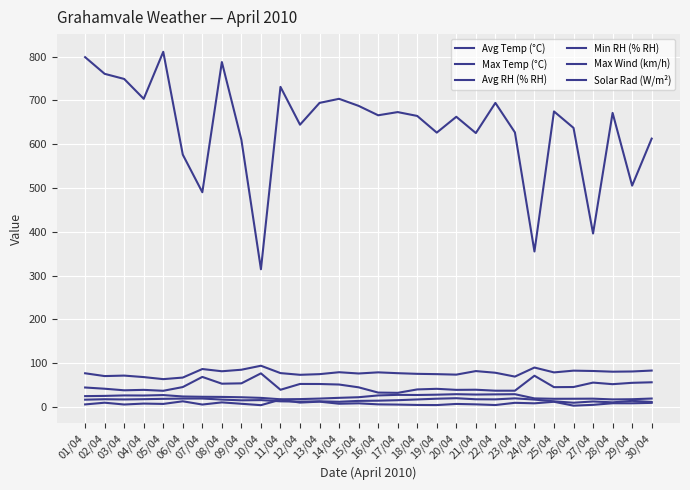

Count the number of categories in the chart.

30